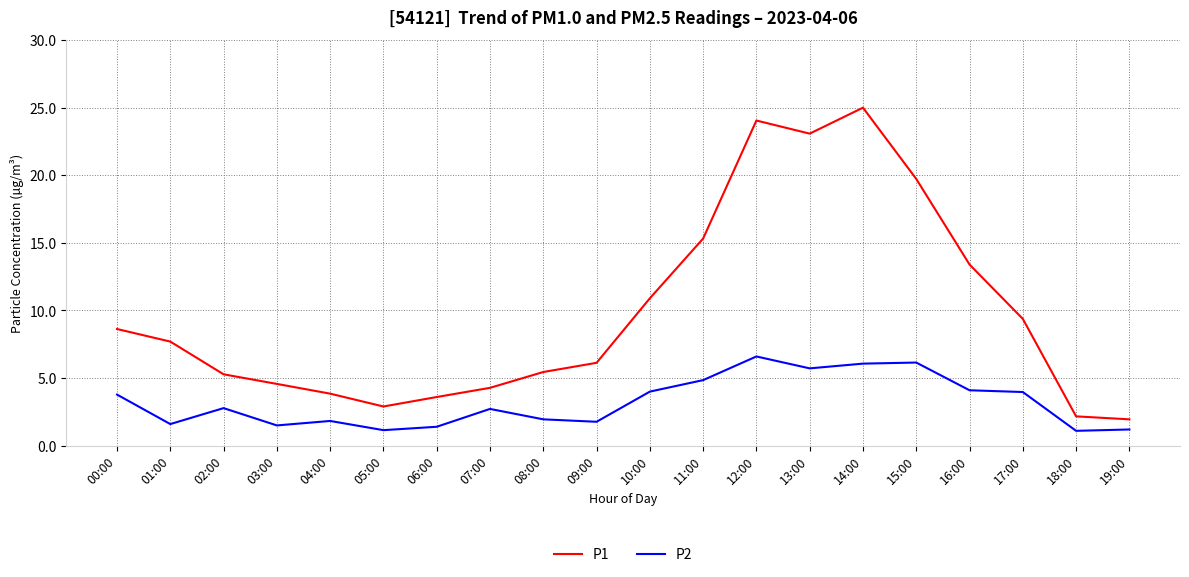

What position from the left is 16:00?

17